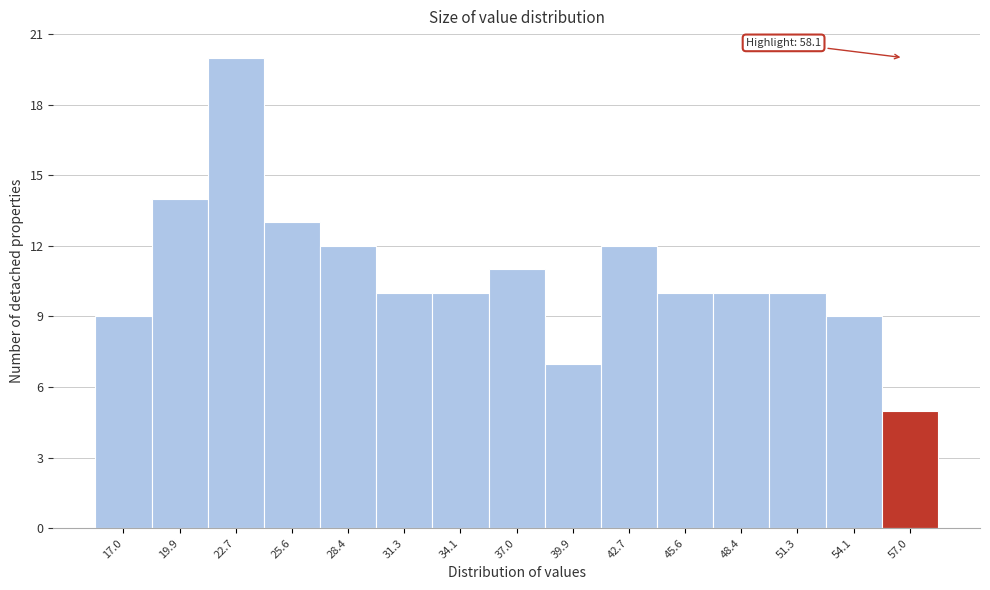

Reading left to right, extract all data points from this chart.

9	14	20	13	12	10	10	11	7	12	10	10	10	9	5